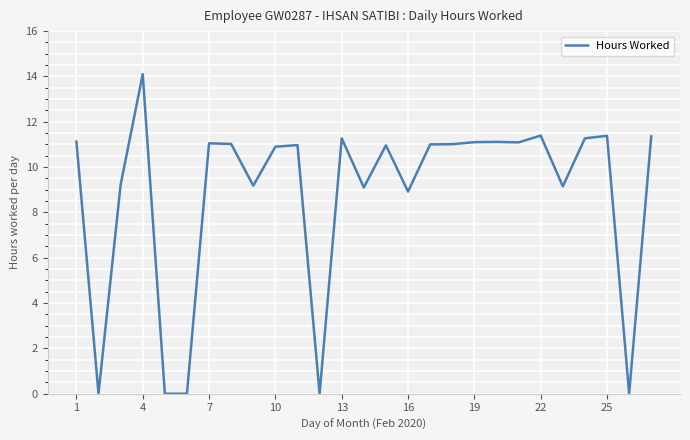

True or false: there are more than 0 points higher than both neighbors.

True